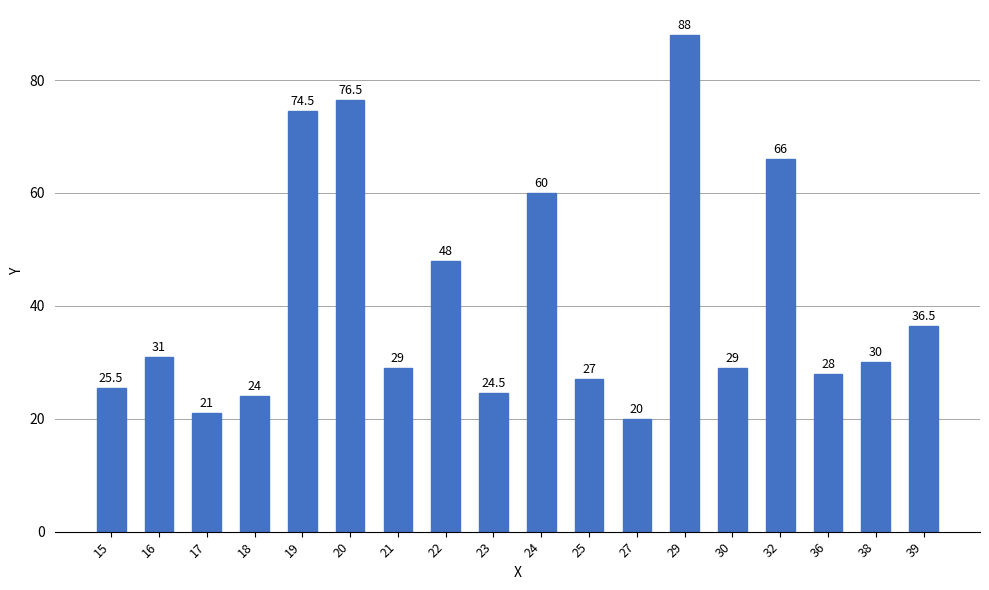

What is the minimum value shown in the chart?

20.0